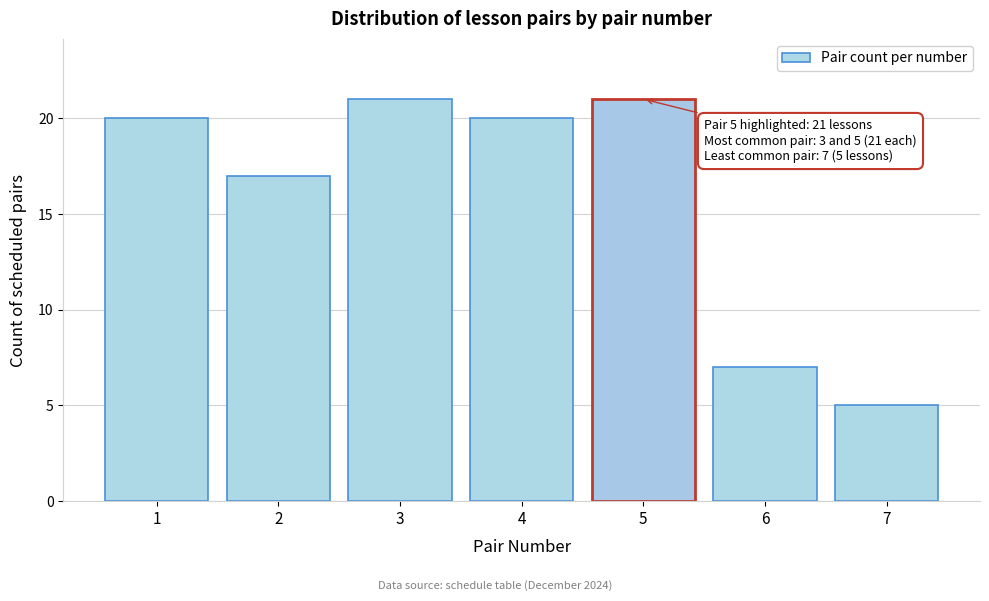

Reading right to left, what are all the values shown in this chart?

5	7	21	20	21	17	20